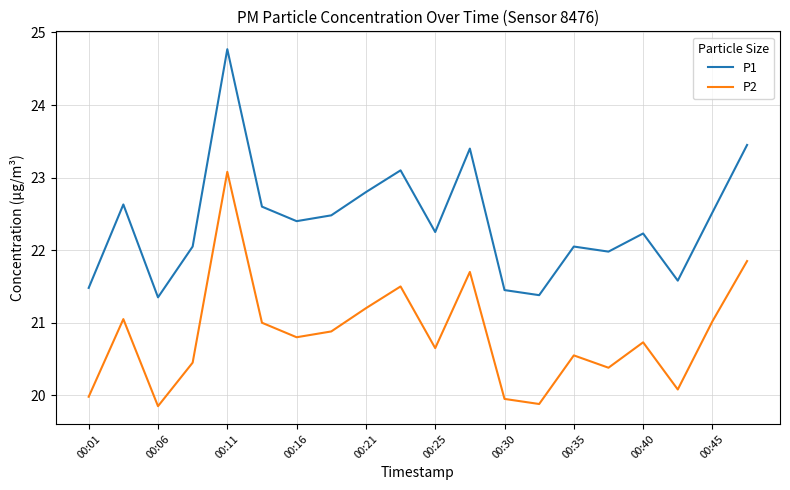

What is the difference between the maximum and minimum values in the P1 series?

3.4